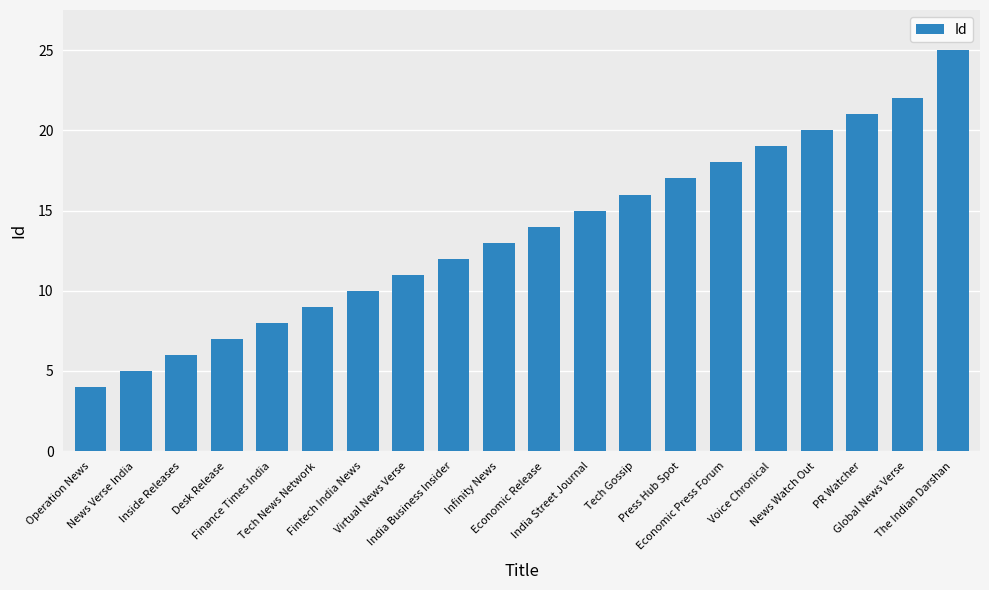

The chart shows a value of 7 at Desk Release. True or false?

True